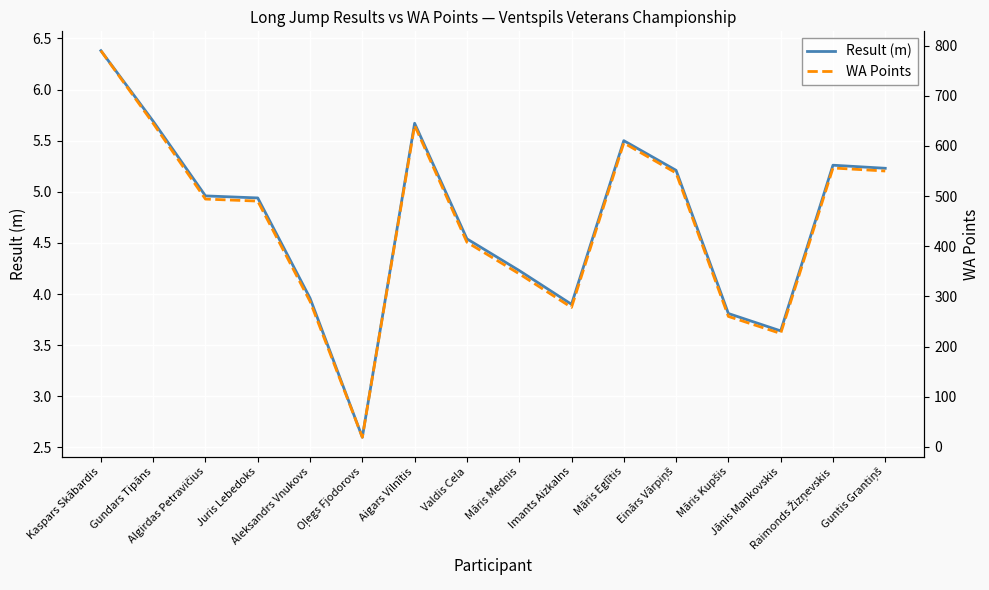

What is the spread (max minus min) of values at Raimonds Žizņevskis?

550.7